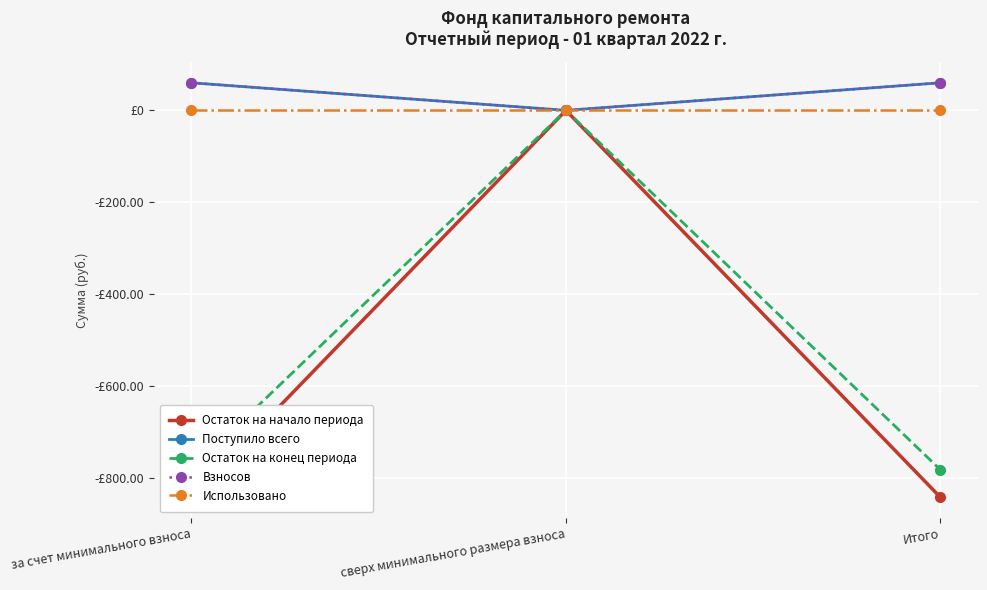

Is the value of Остаток на конец периода at за счет минимального взноса greater than the value of Остаток на начало периода at за счет минимального взноса?

Yes